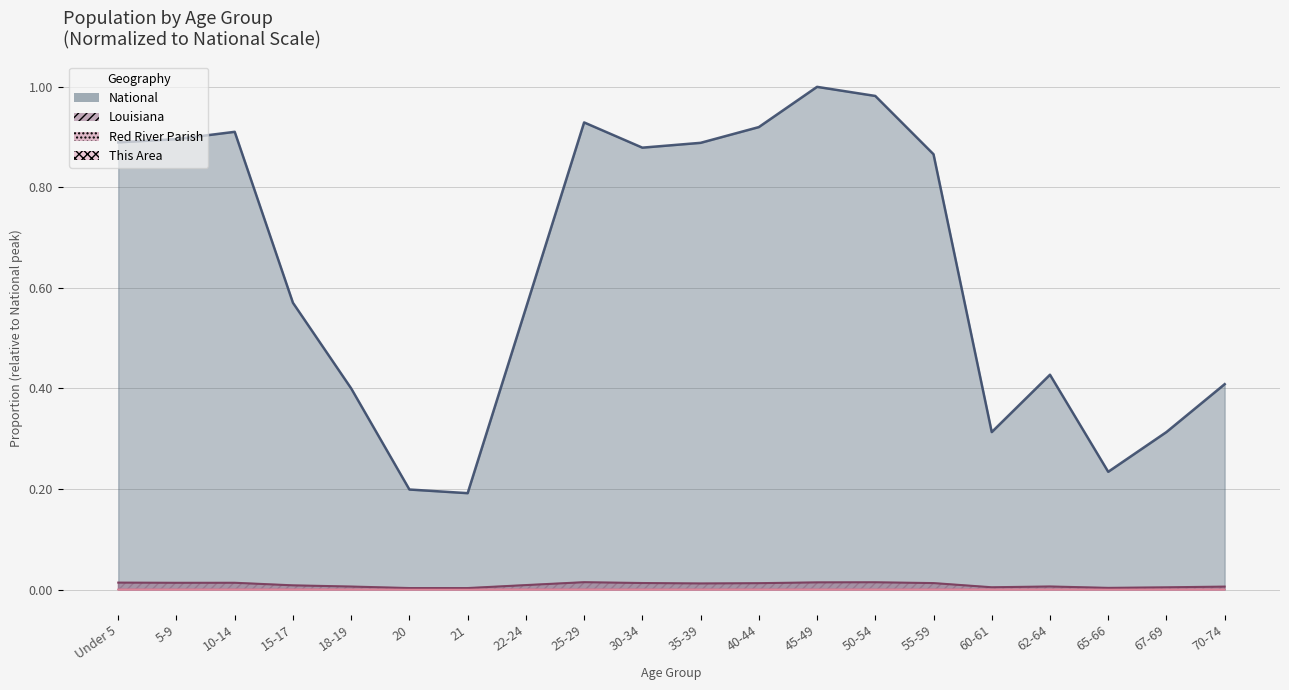

The National series shows 0.4 at 25-29. True or false?

False